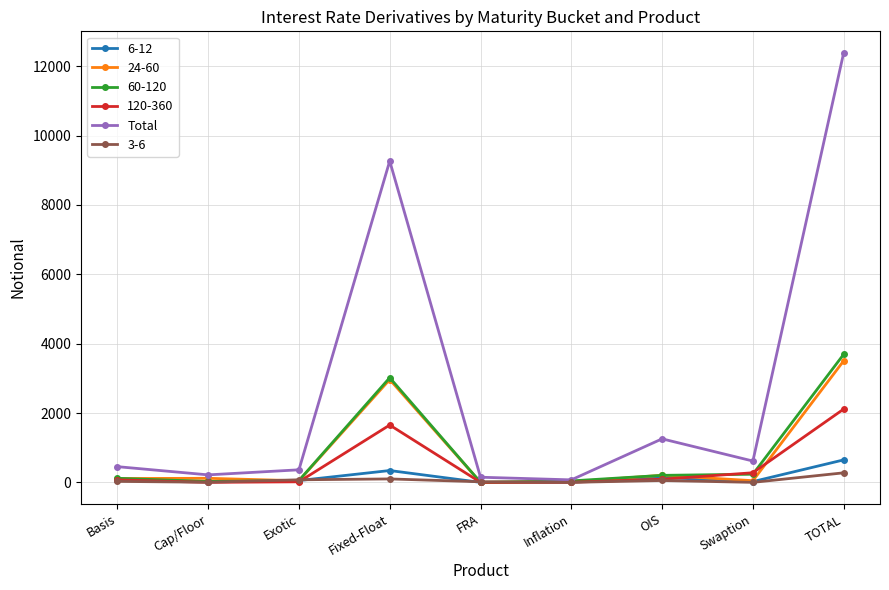

At which label does Total reach its peak?

TOTAL